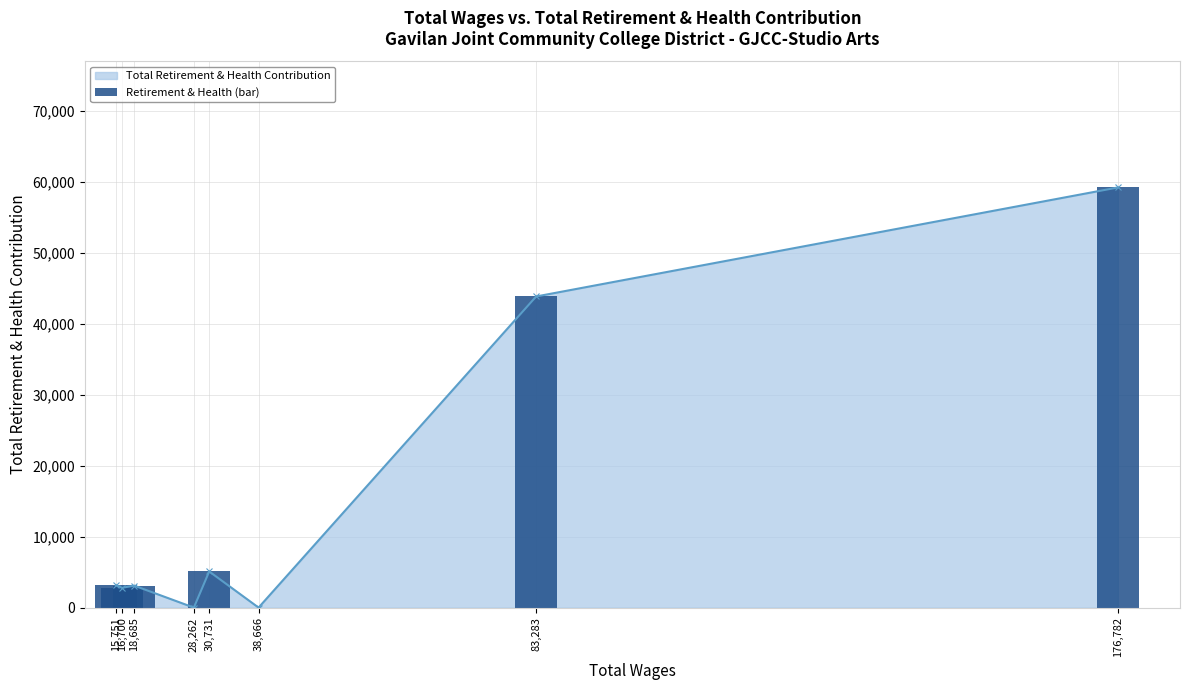

Rank the categories by Retirement & Health (bar) value from lowest to highest.

28,262, 38,666, 16,700, 18,685, 15,751, 30,731, 83,283, 176,782